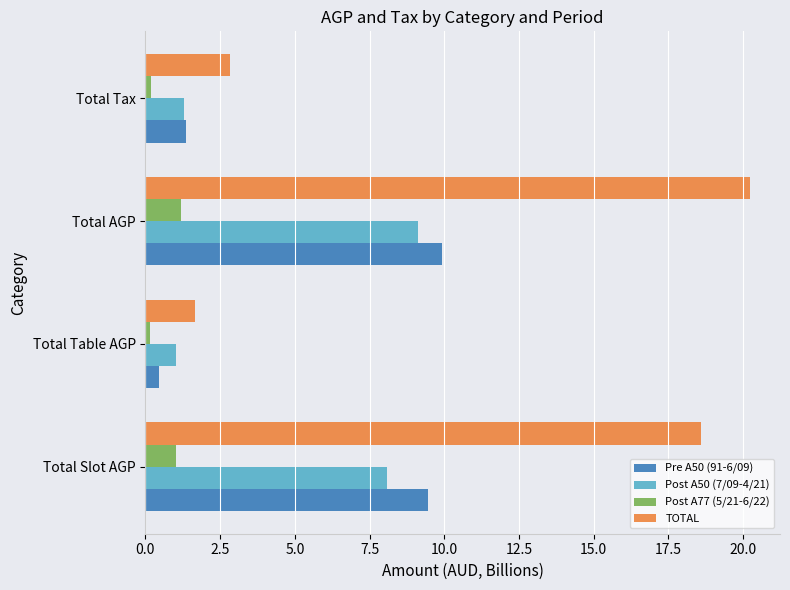

Between Total Slot AGP and Total Tax, which series saw the biggest shift?

TOTAL